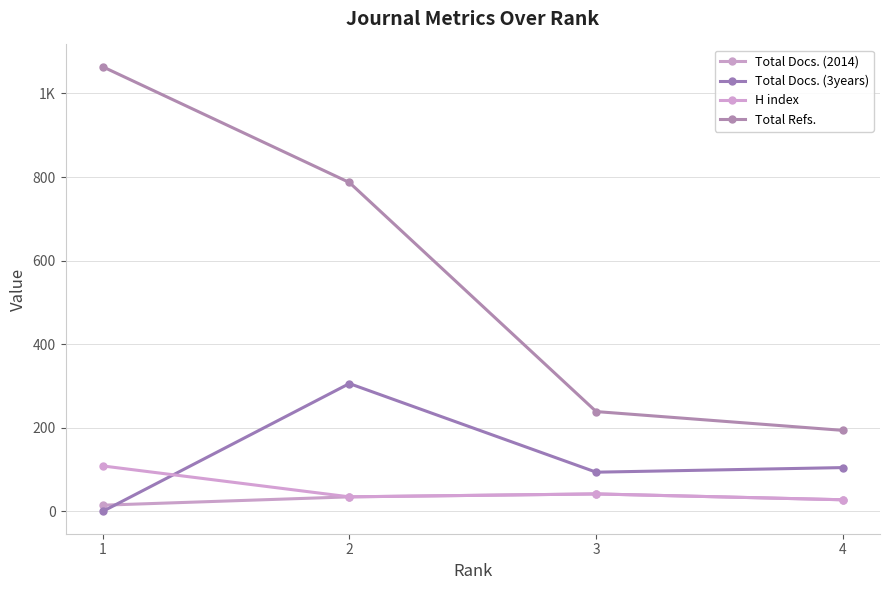

Does the chart have visible grid lines?

Yes